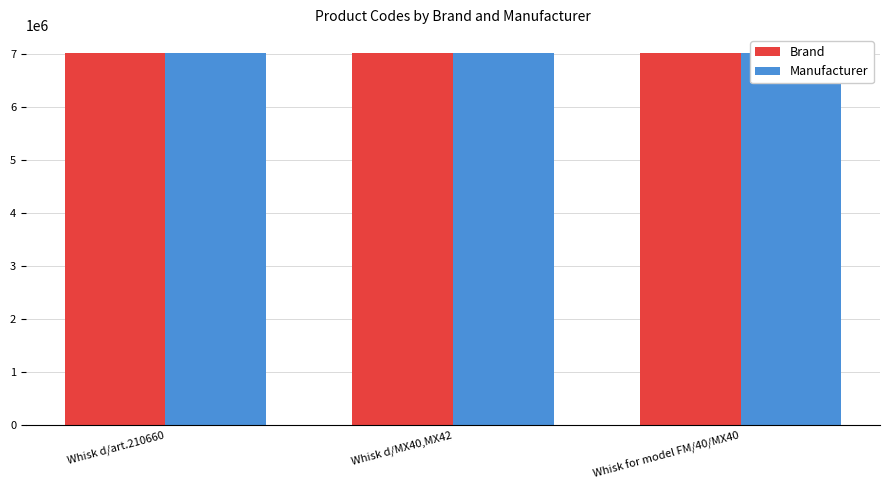

Where is Manufacturer nearest to the value 7011617?

Whisk d/art.210660